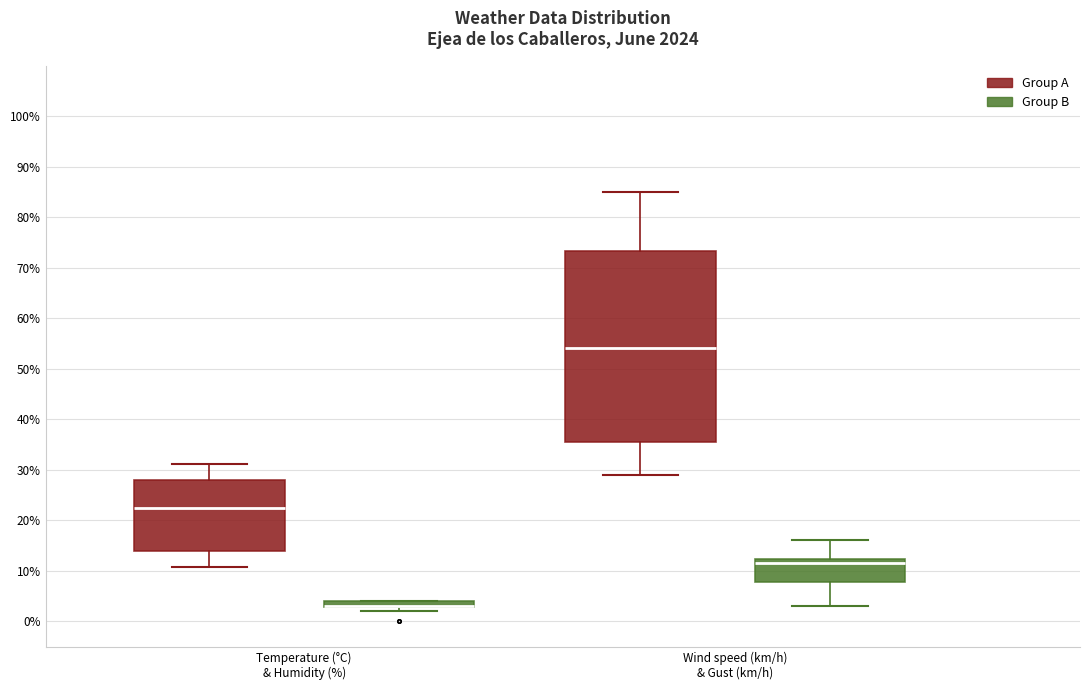

Comparing the boxes themselves (not the whiskers), which one is the tallest?

Wind speed (km/h) & Gust (km/h) (Group A)